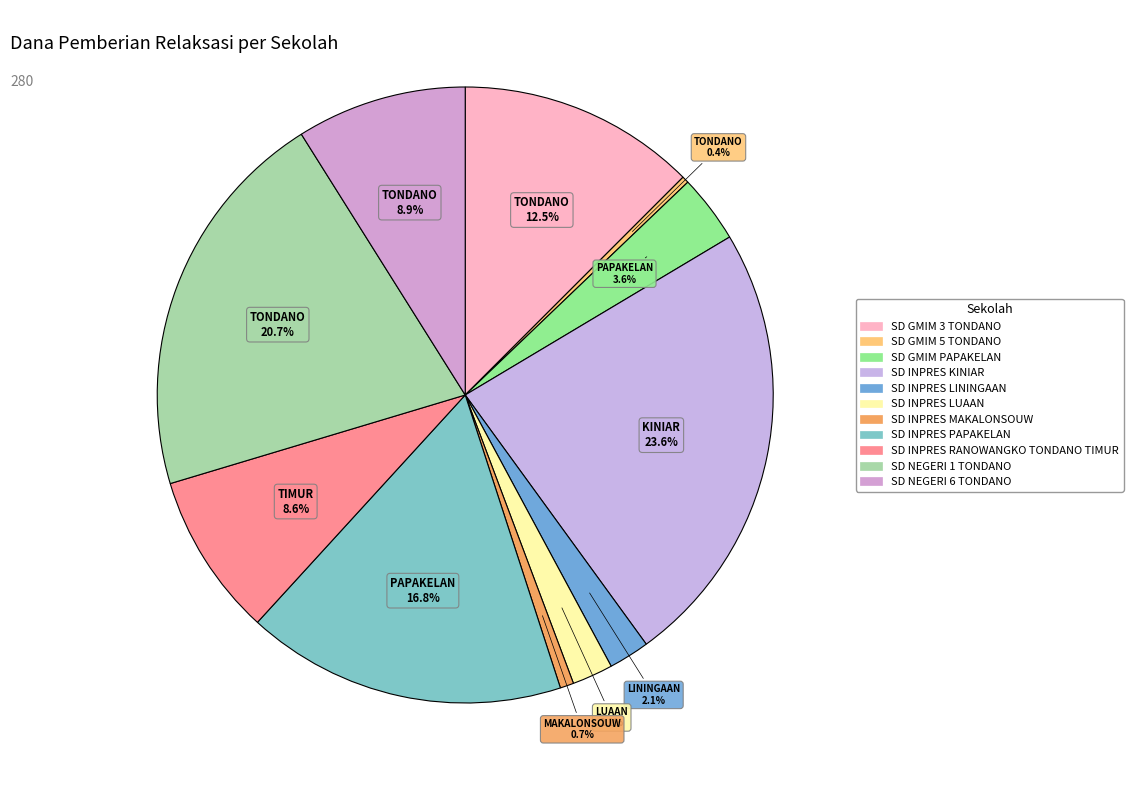

Does SD INPRES LUAAN account for over 50% of the chart?

No